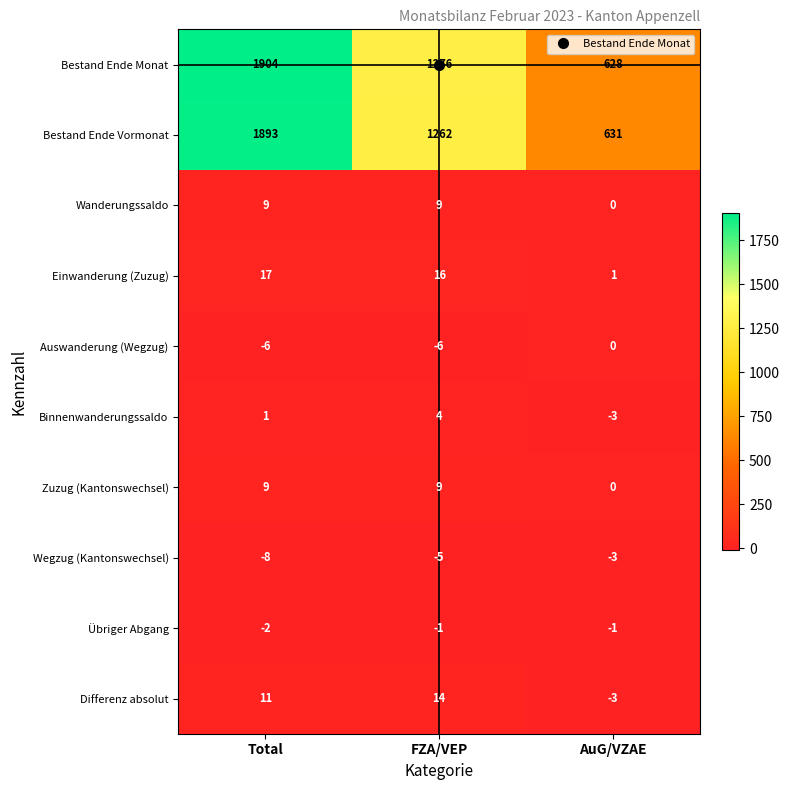

How many series are shown in this chart?

10